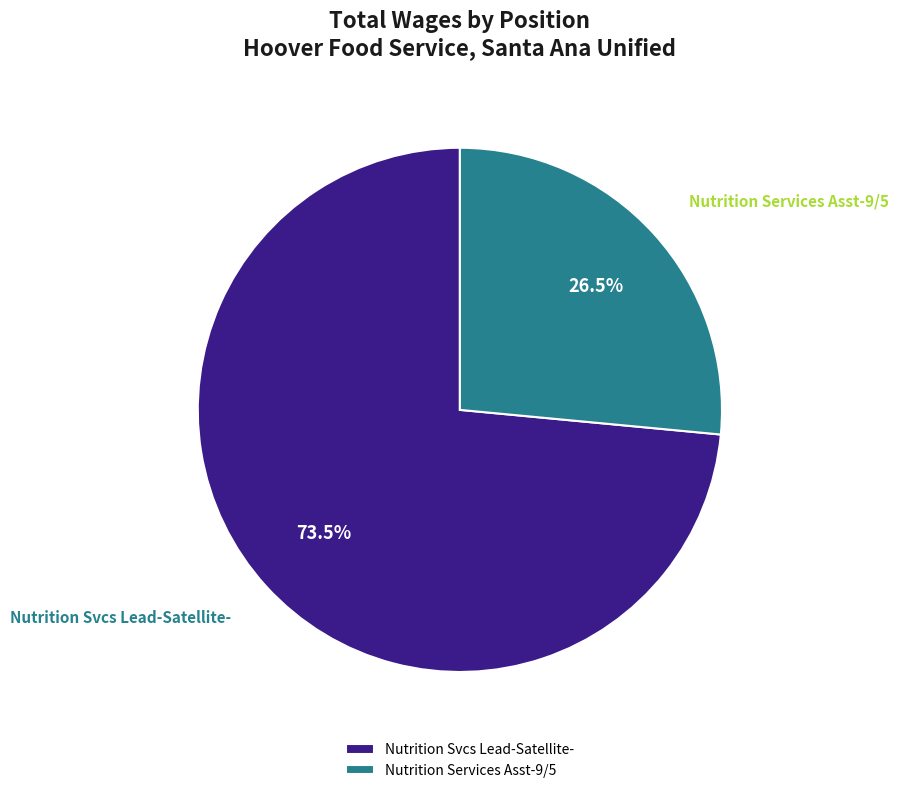

Rank the categories by value from highest to lowest.

Nutrition Svcs Lead-Satellite-, Nutrition Services Asst-9/5